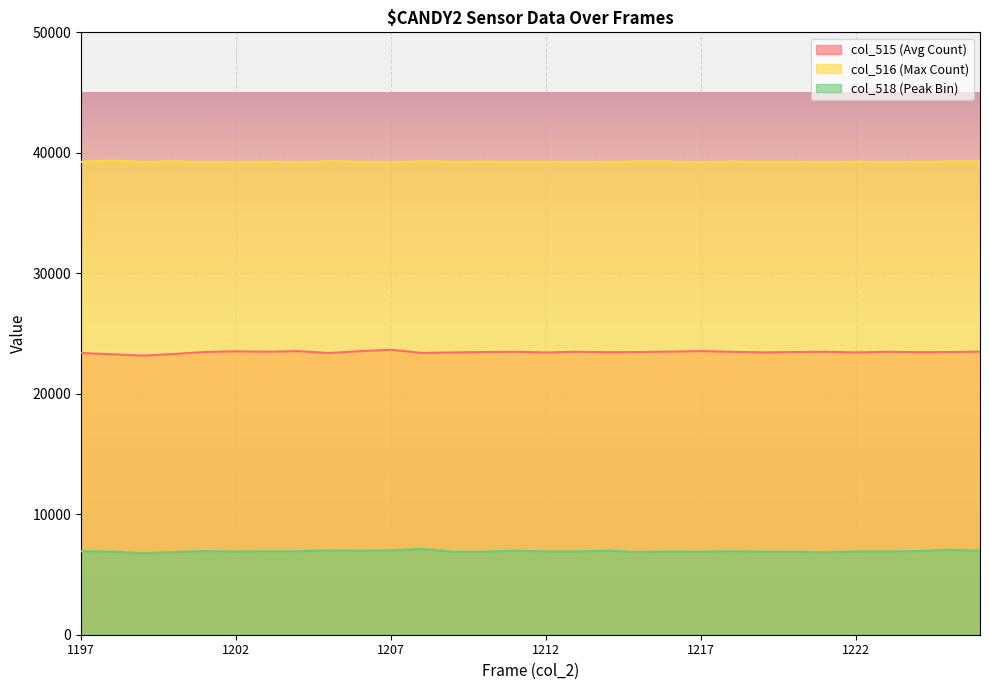

Does the chart display data point markers on the line(s)?

No